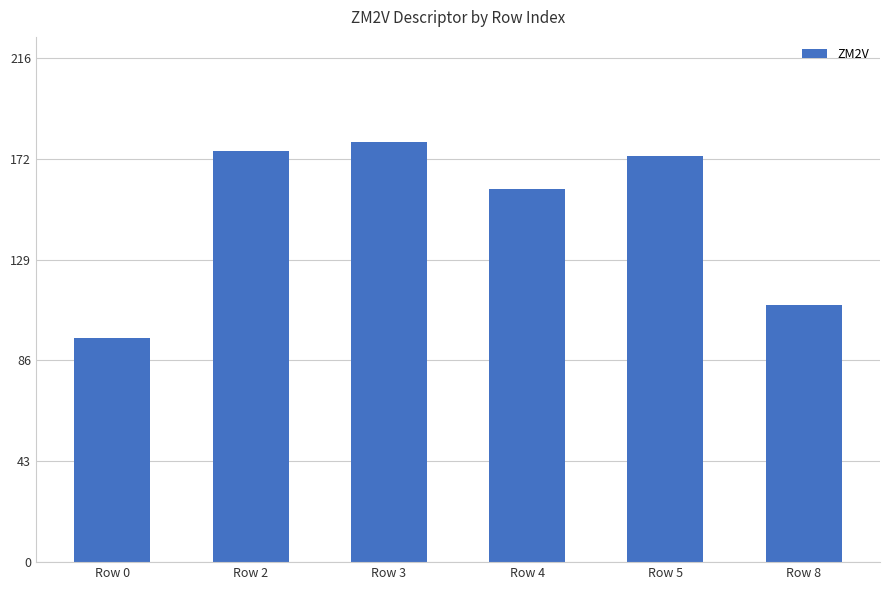

List the labels in order of value, smallest first.

Row 0, Row 8, Row 4, Row 5, Row 2, Row 3